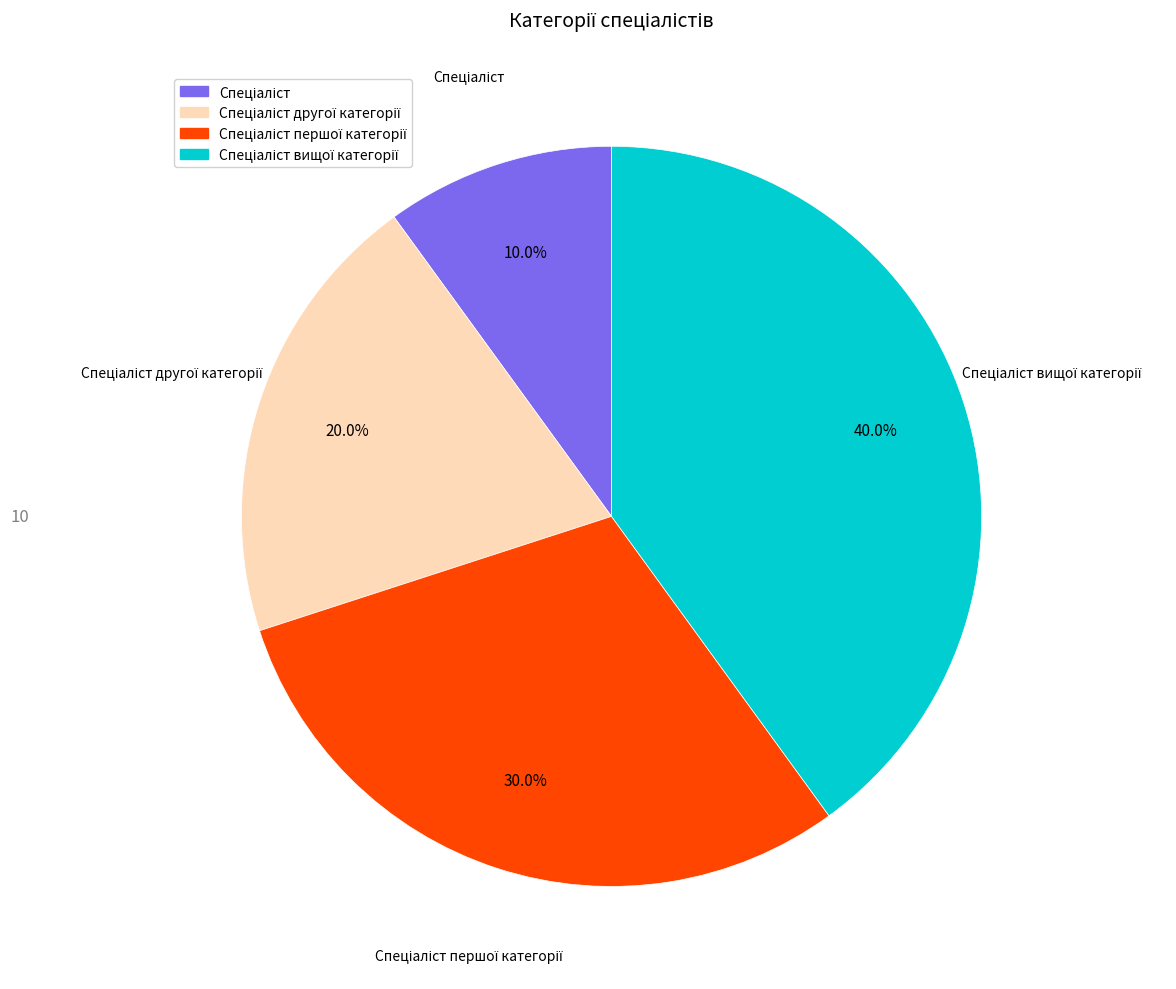

Is there a majority slice in this chart?

No